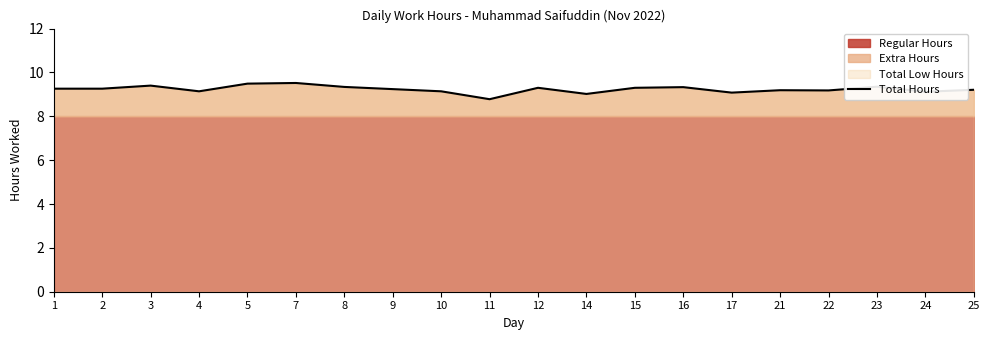

True or false: the data shows 8.8 at 11.

True